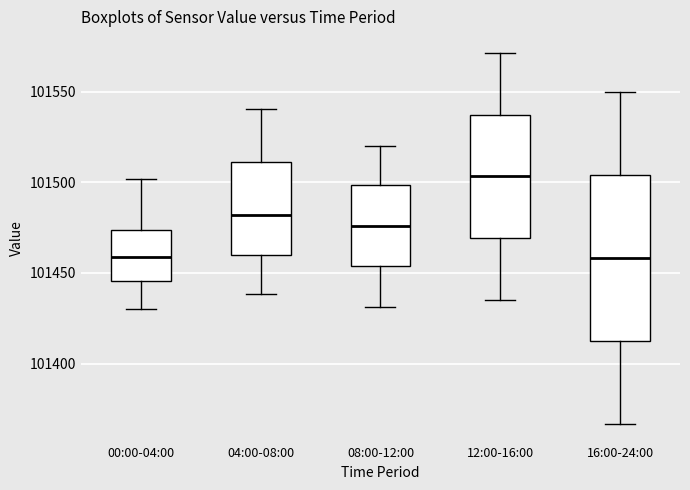

Which box has the highest median line?

12:00-16:00